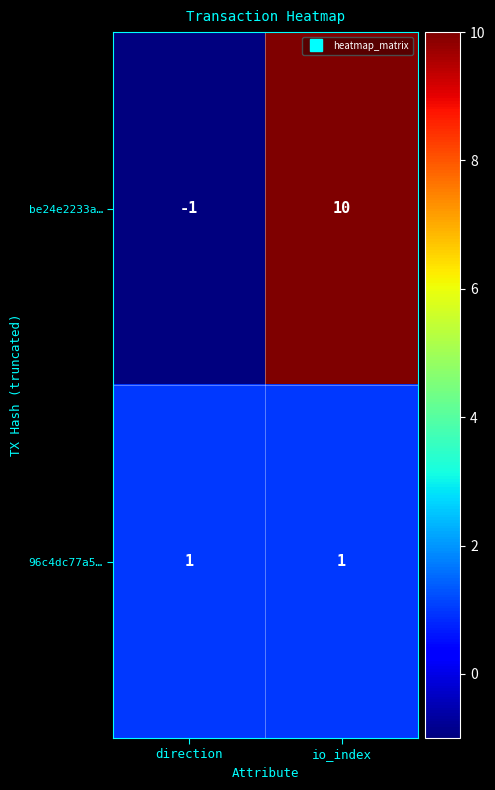

At which category does the chart reach its peak across all series?

io_index